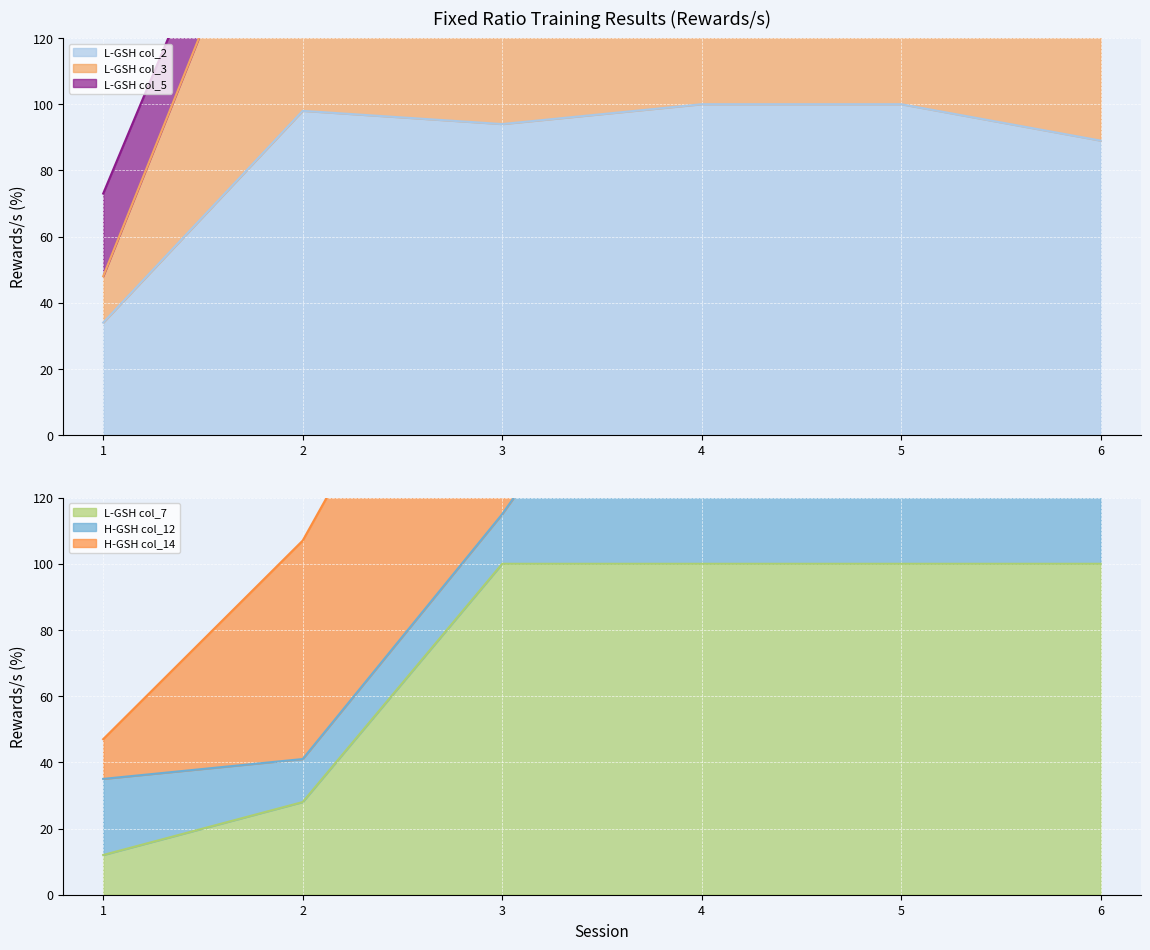

Between 4 and 5, which series saw the biggest shift?

L-GSH col_2